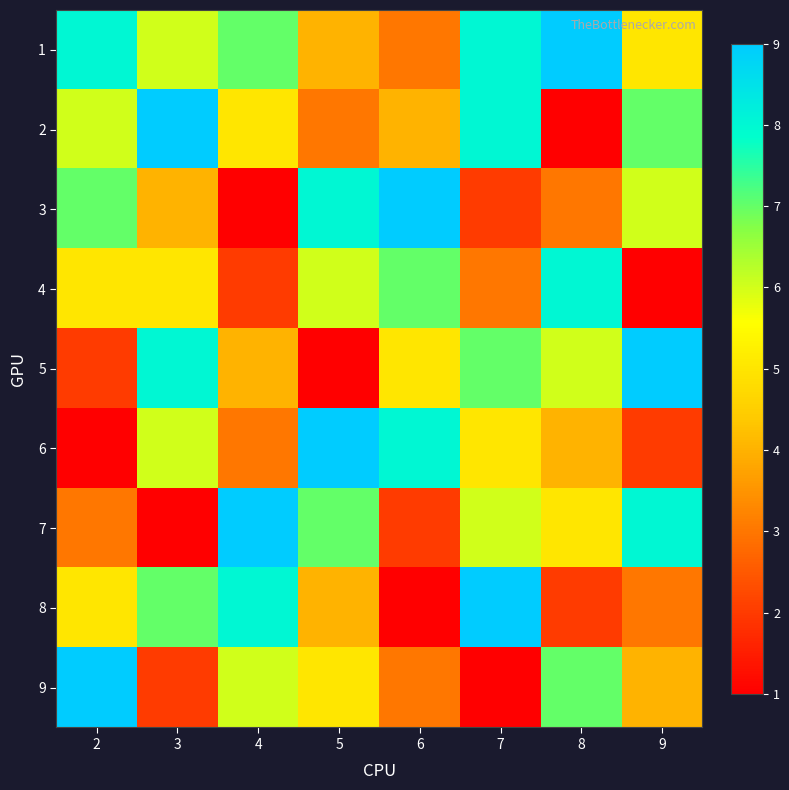

Rank the series by their maximum value, from lowest to highest.

4, 1, 2, 3, 5, 6, 7, 8, 9